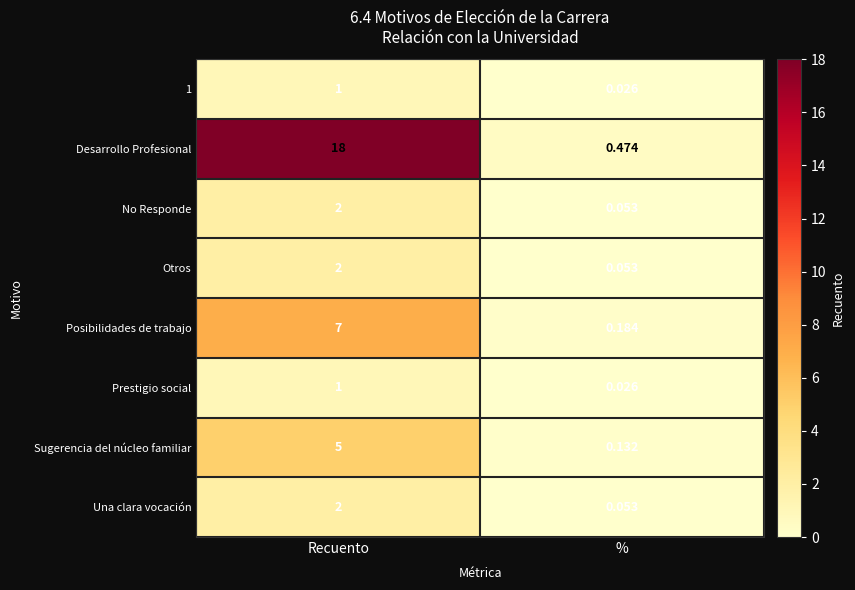

Which category has the highest value in the Posibilidades de trabajo series?

Recuento